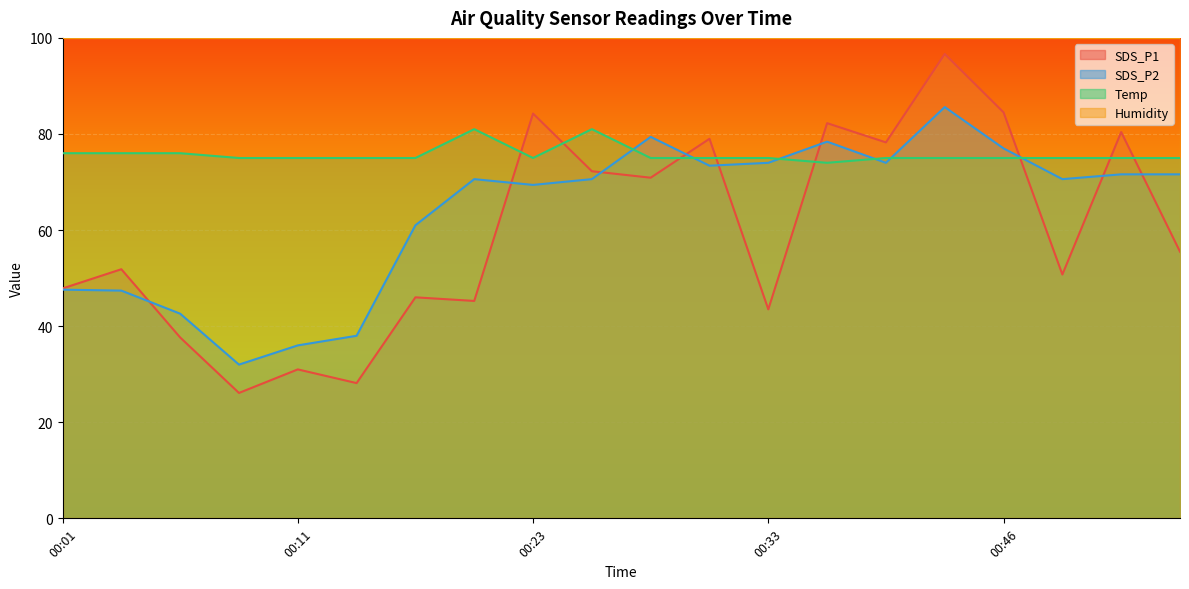

Read the Temp value at 00:28.

75.0